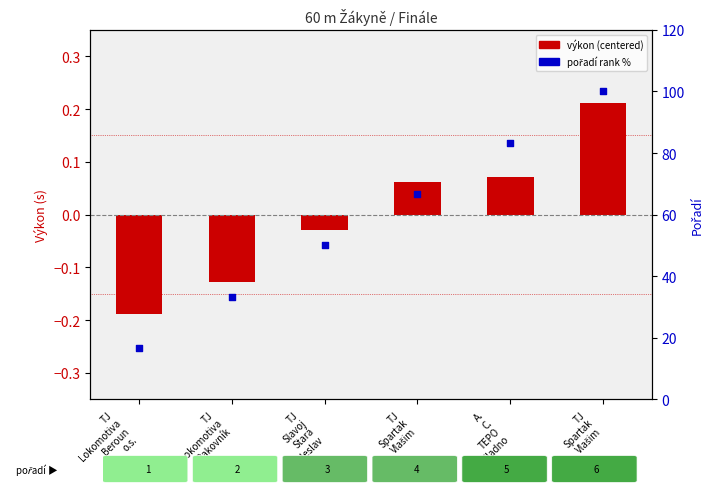

Which series contains the lowest Y value?

výkon (centered)